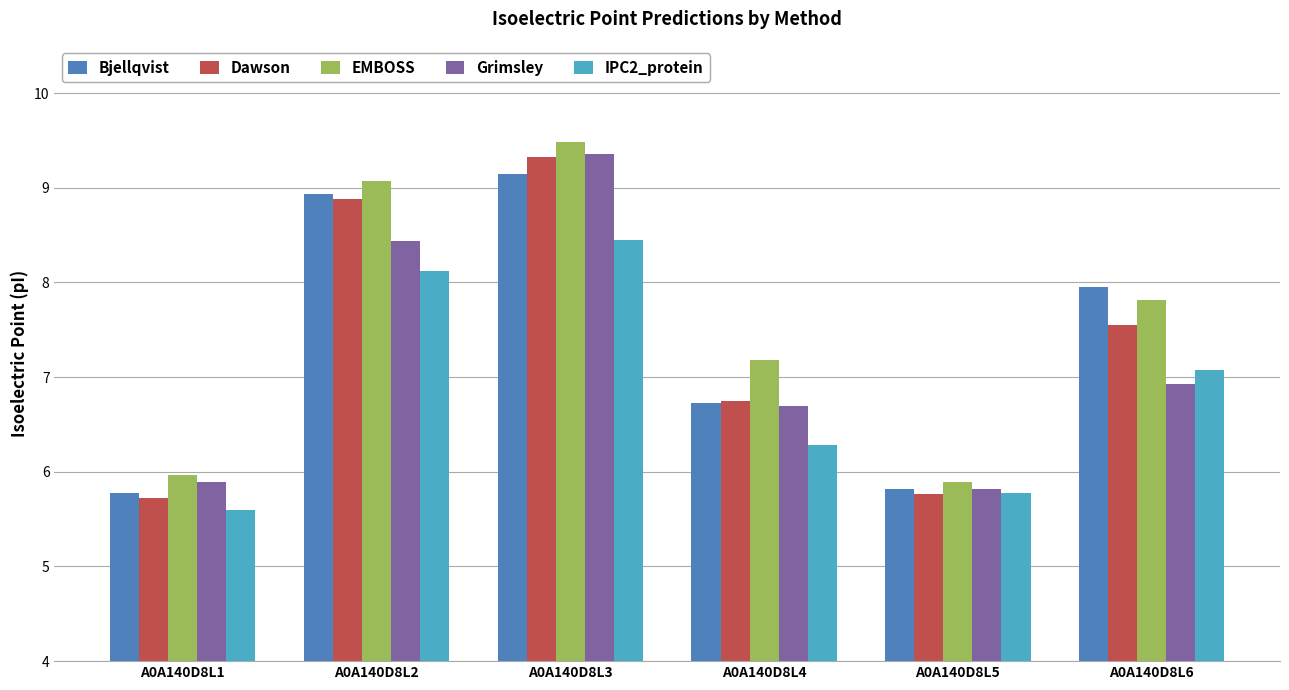

The IPC2_protein series shows 5.8 at A0A140D8L5. True or false?

True